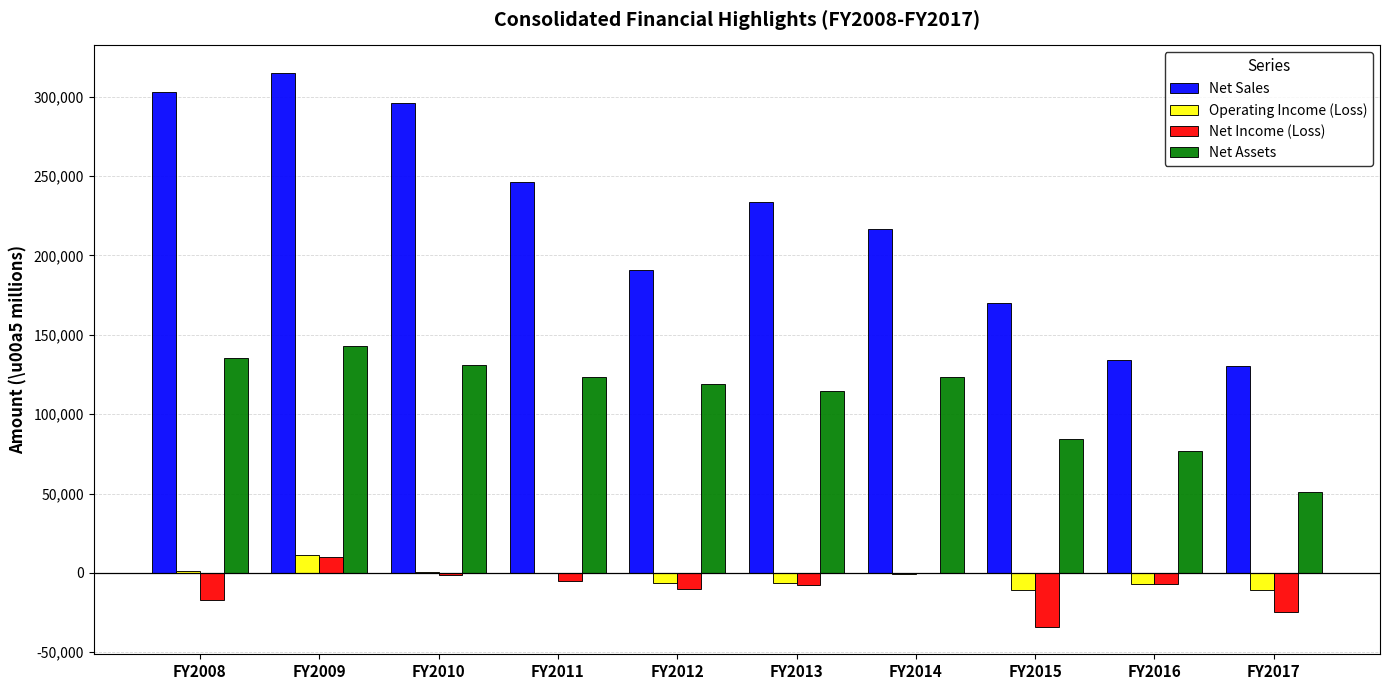

What is the greatest value displayed?

314911